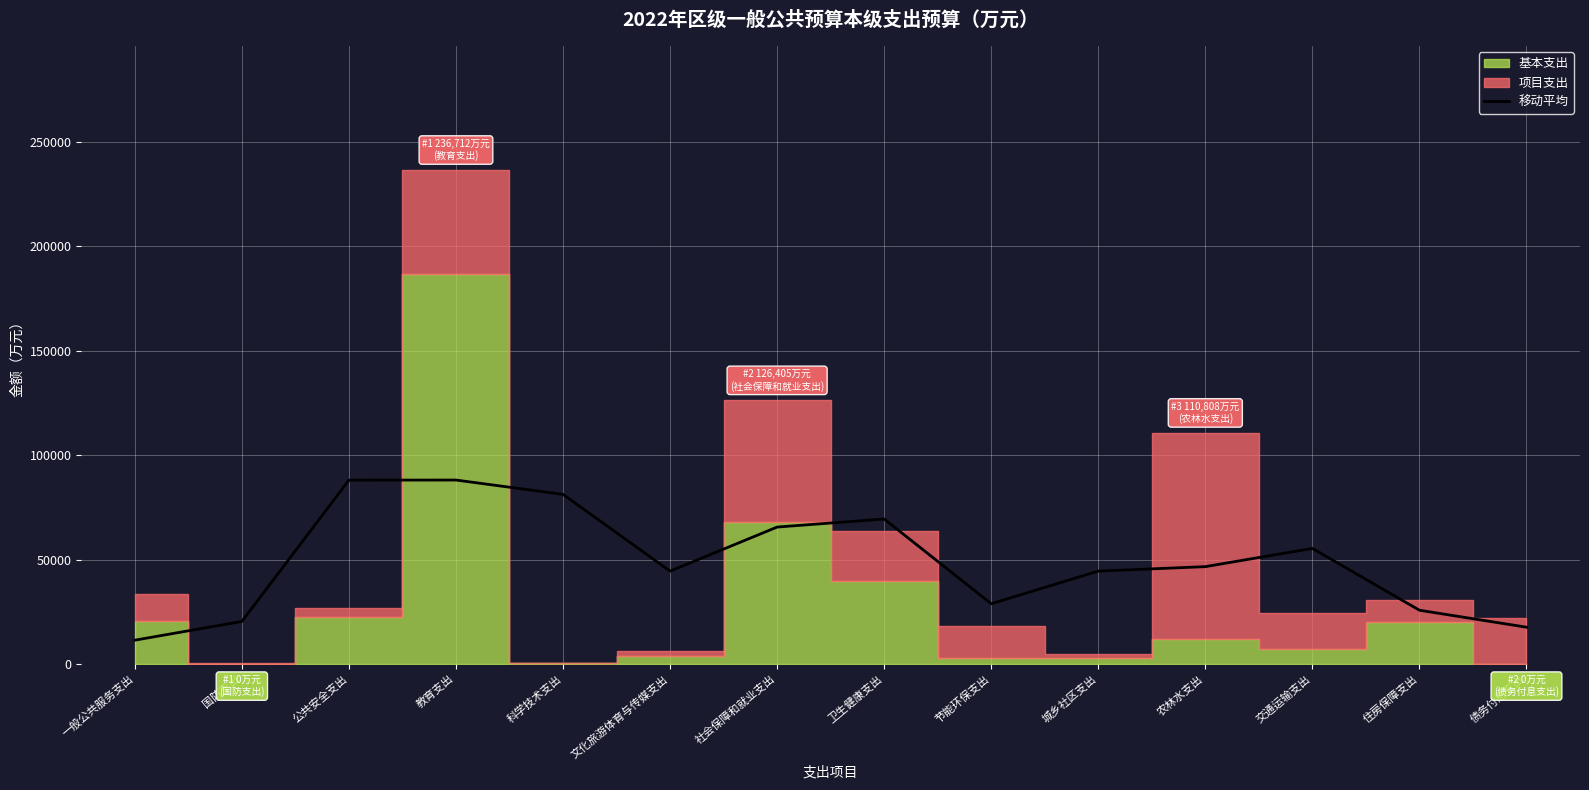

Which category has the lowest value in the 移动平均 series?

一般公共服务支出